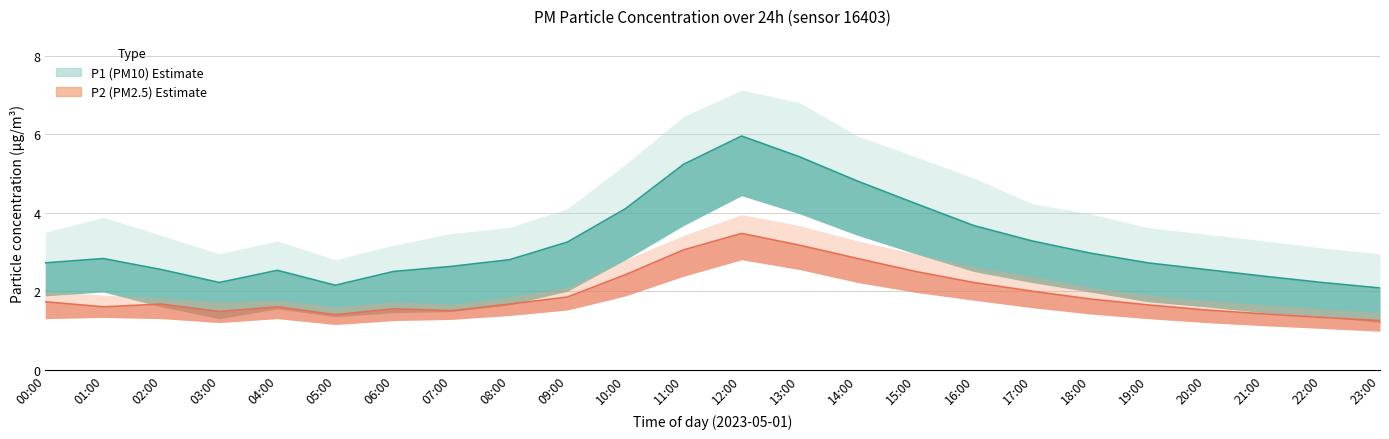

True or false: P1 mid and P2 mid intersect in this chart.

False